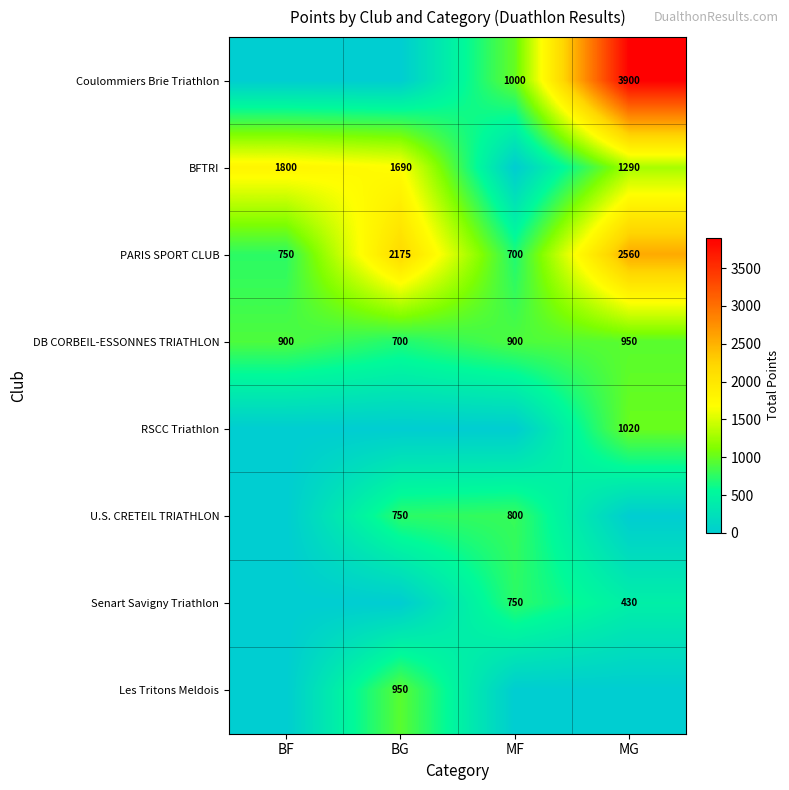

What value does the PARIS SPORT CLUB series have at BG?

2175